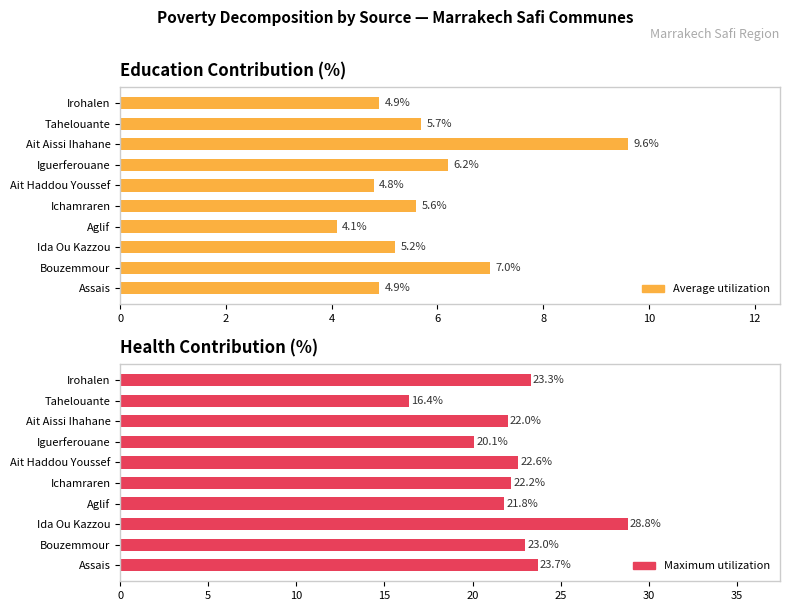

What is the difference between the highest and lowest values at Ida Ou Kazzou?

23.6